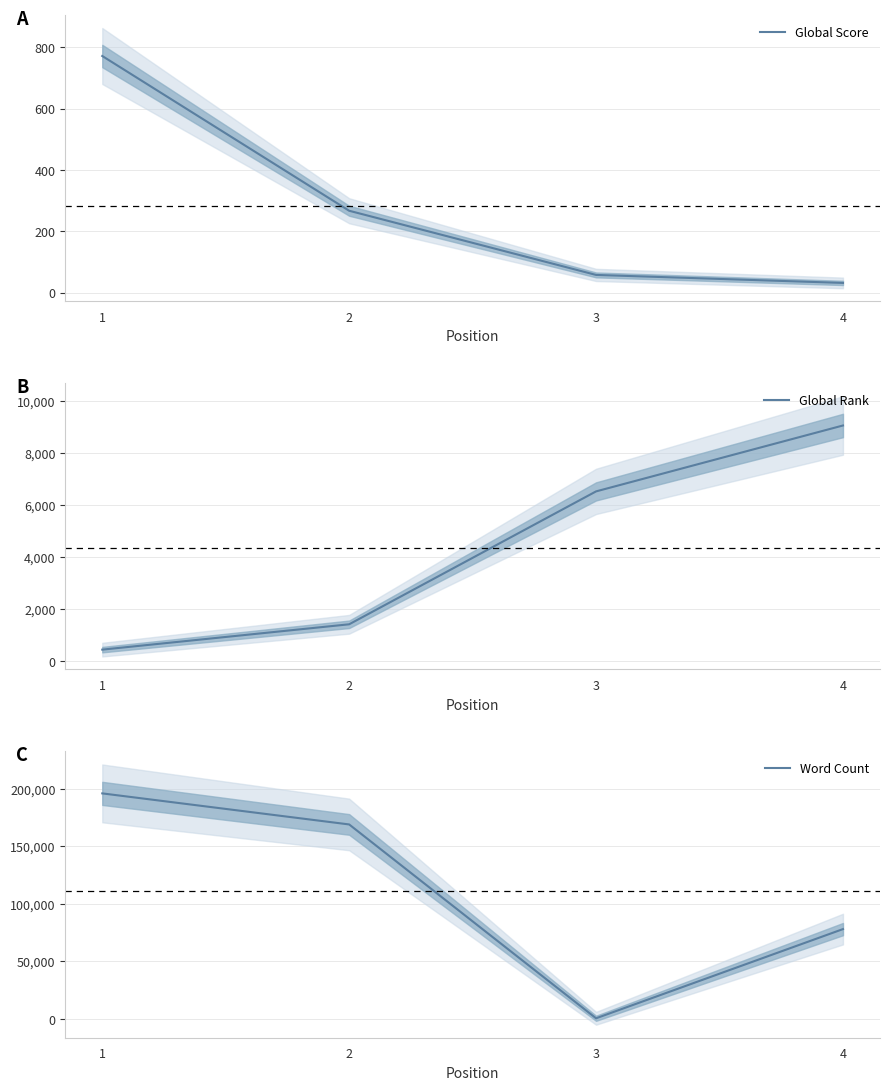

Is the value of Global Score at 3 greater than the value of Global Rank at 1?

No